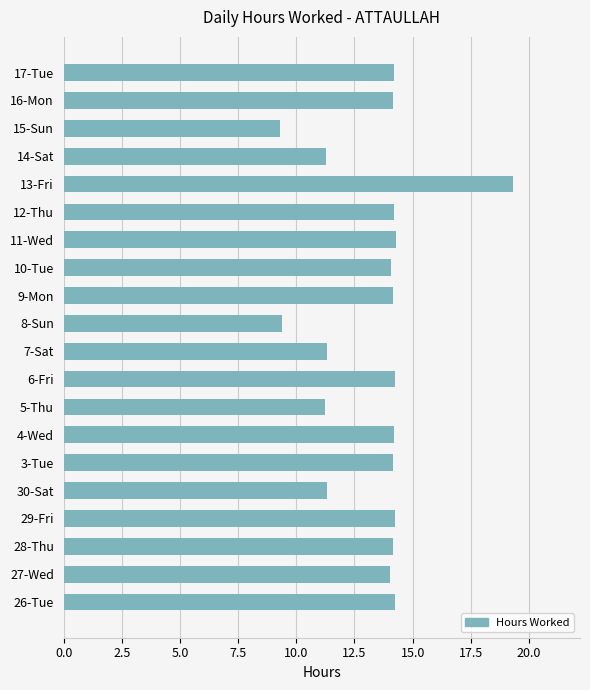

The value at 10-Tue is 20.1. True or false?

False